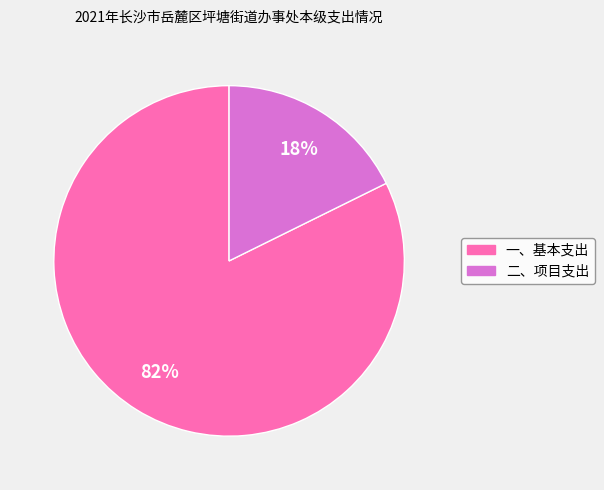

Combined, do 二、项目支出 and 一、基本支出 account for over 50%?

Yes